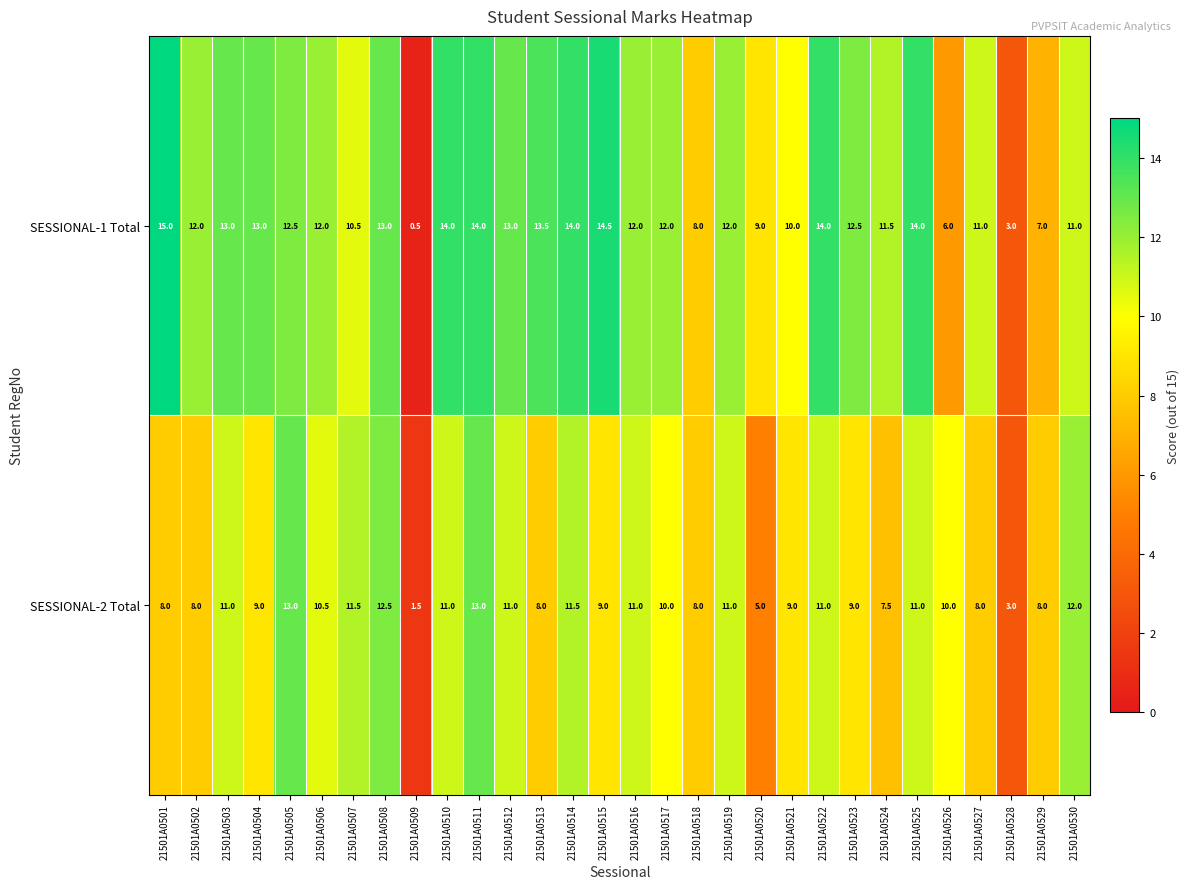

List the series in order of their overall mean, lowest first.

SESSIONAL-2 Total, SESSIONAL-1 Total